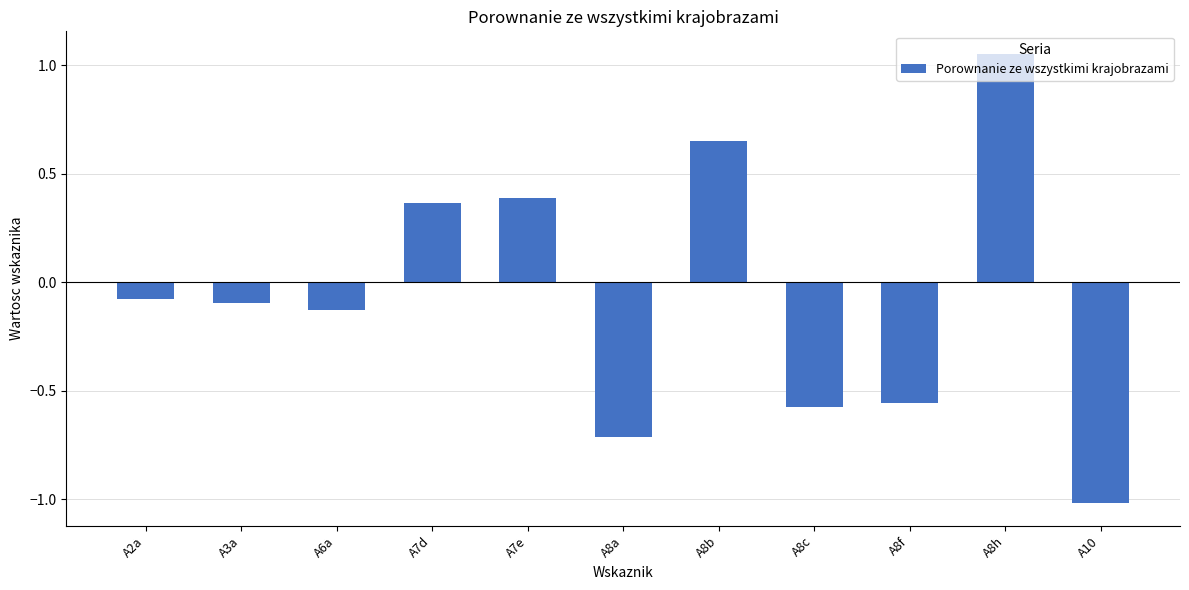

Read the value at A10.

-1.0